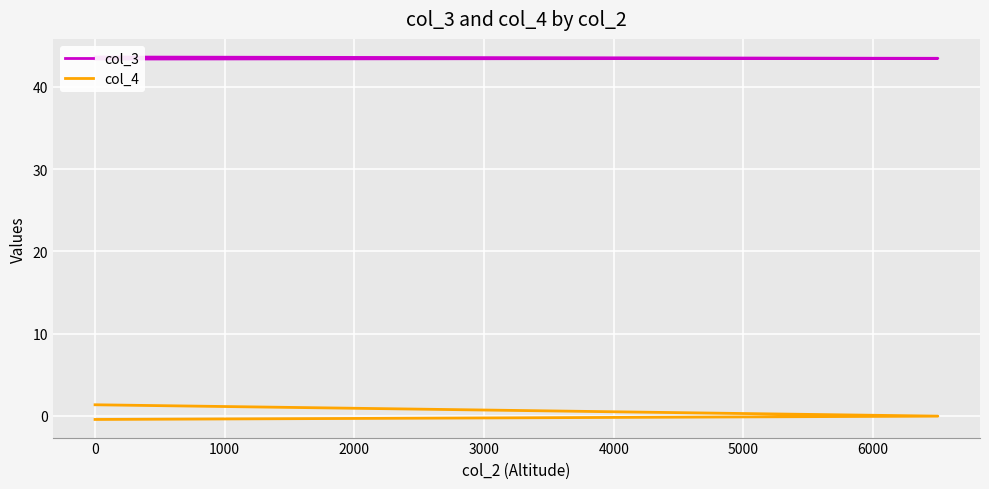

Is the value of col_3 at 0 greater than the value of col_4 at 0?

Yes